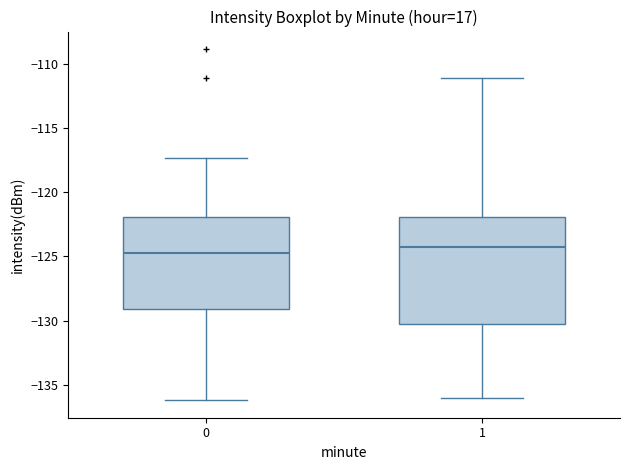

Reading left to right, read every box against the y-axis: the position of its median line, the range the box covers, and the ends of its whiskers. The values are not printed on the chart, so give them approximately, as read against the axis.

0: median -124.5, box -129.0 to -122.0, whiskers -136.0 to -117.5
1: median -124.5, box -130.0 to -122.0, whiskers -136.0 to -111.0